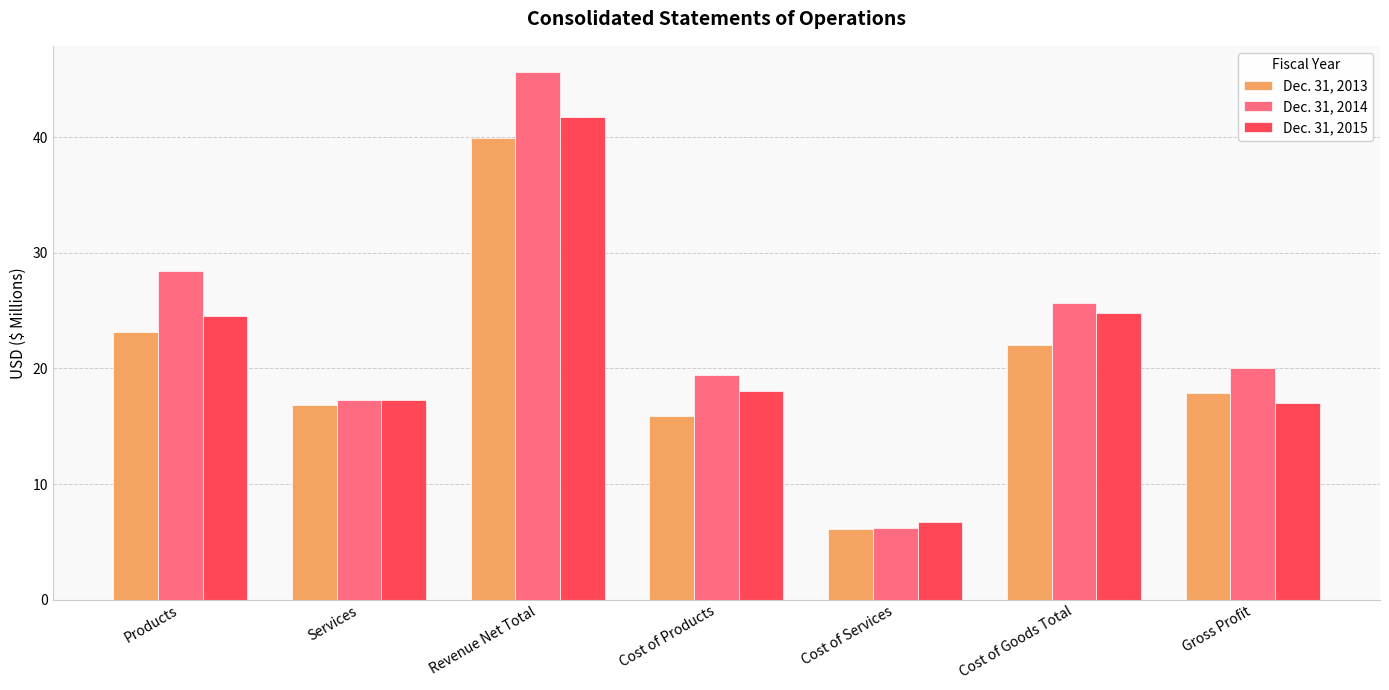

What is the lowest value of the Dec. 31, 2014 series?

6.2